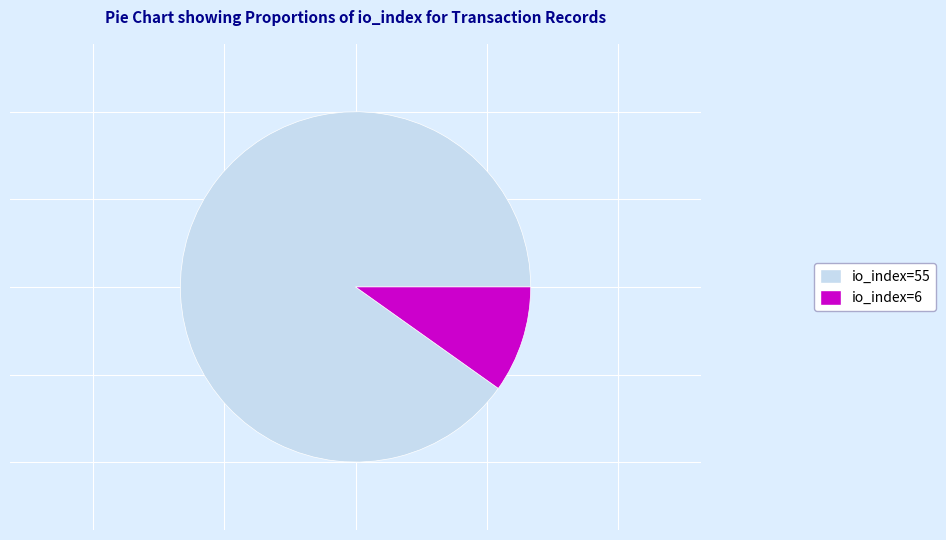

How many segments does this pie chart have?

2